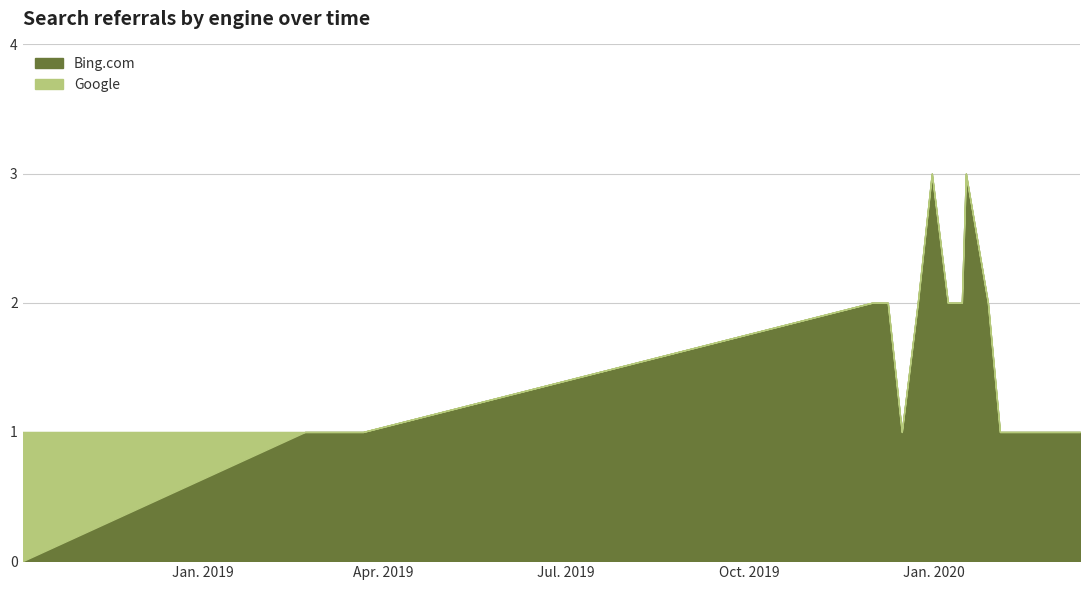

Which label corresponds to the smallest value in the chart?

2018-10-03